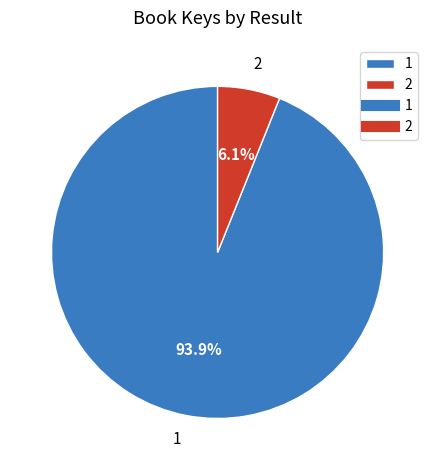

Rank the categories by value from highest to lowest.

1, 2